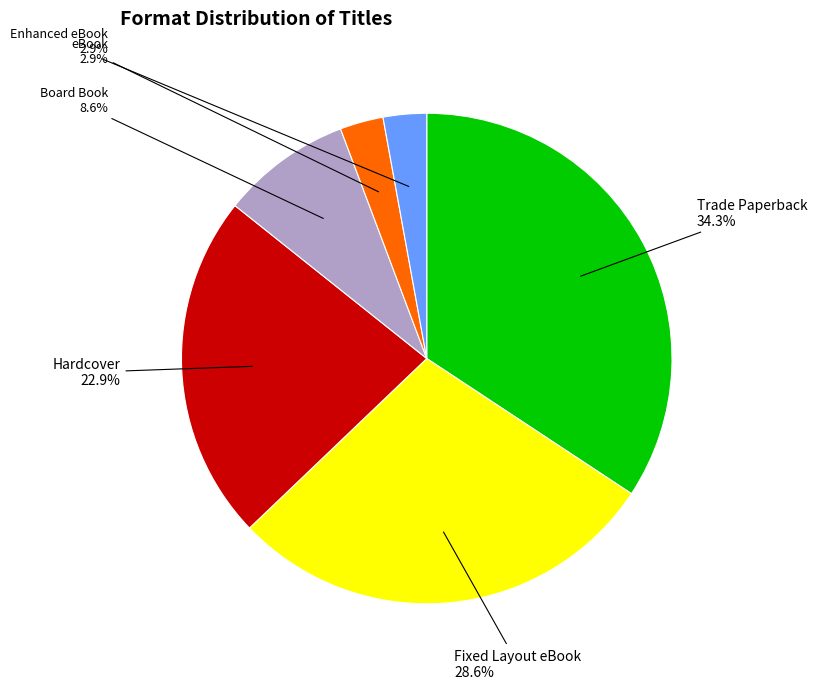

What percentage is the Trade Paperback slice, to the nearest percent?

34%